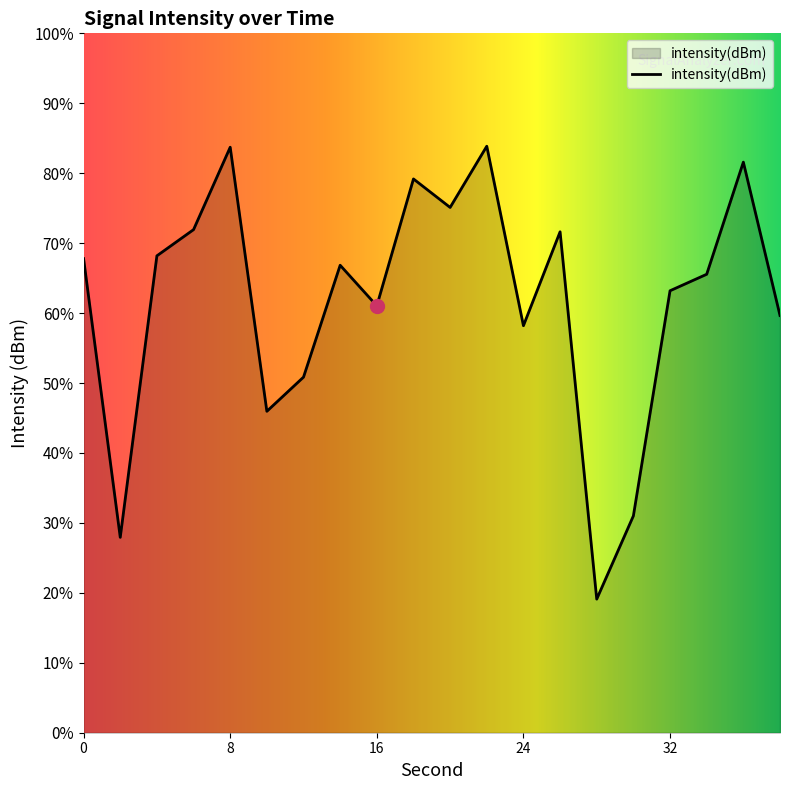

Rank the categories by value from highest to lowest.

22, 8, 36, 18, 20, 6, 26, 4, 0, 14, 34, 32, 16, 38, 24, 12, 10, 30, 2, 28